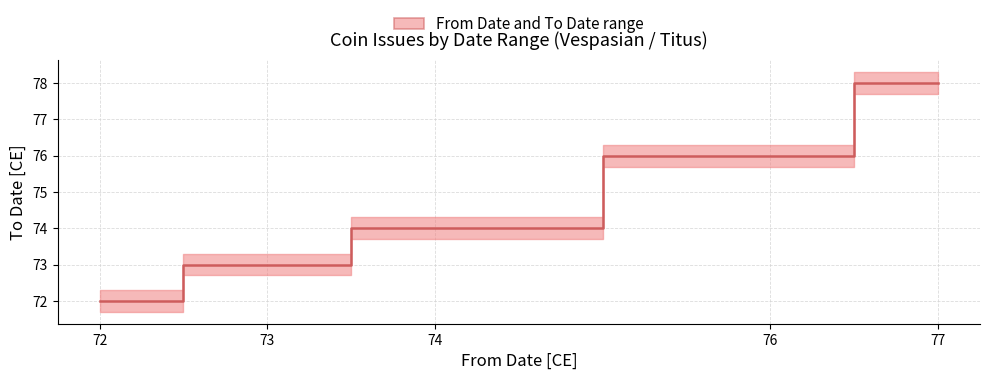

The chart shows a value of 40 at 76. True or false?

False